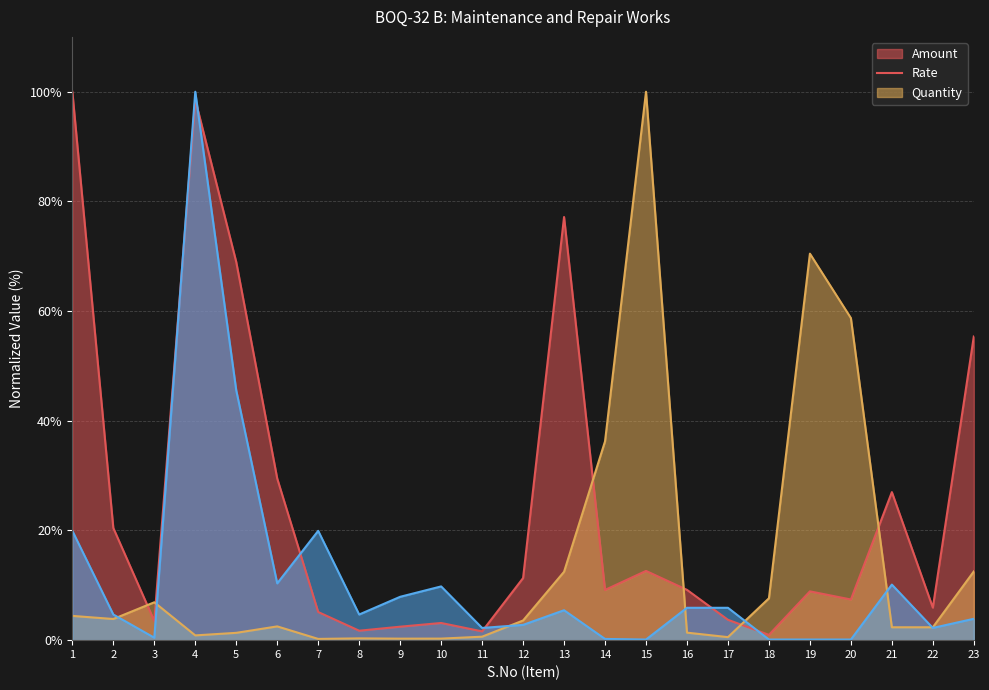

In Quantity, how many points are higher than both neighbors (excluding endpoints)?

5